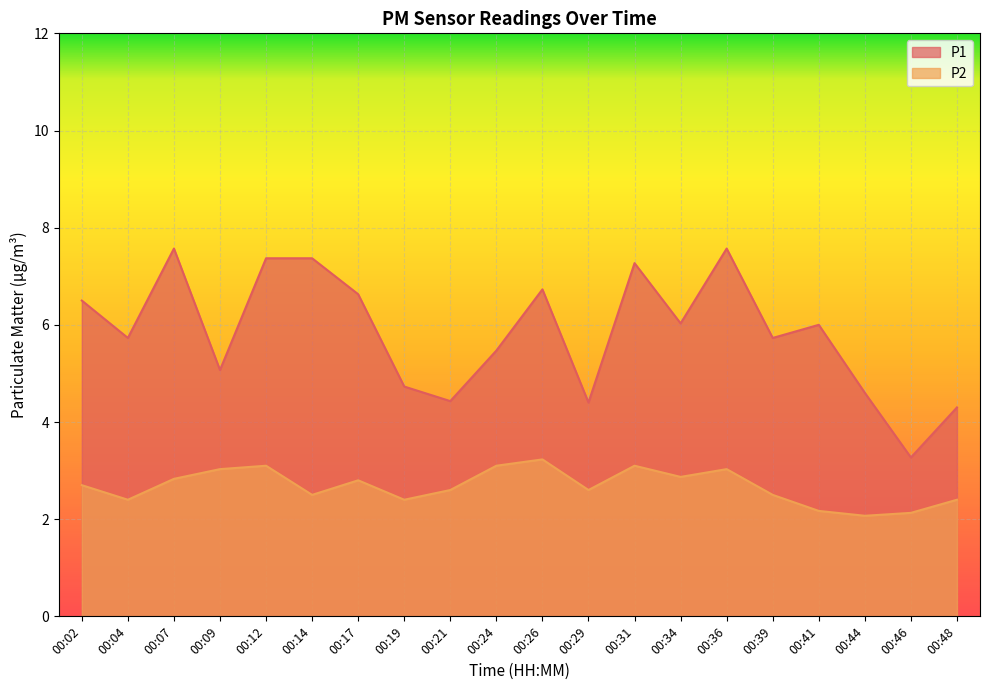

The P1 series shows 3.3 at 00:46. True or false?

True